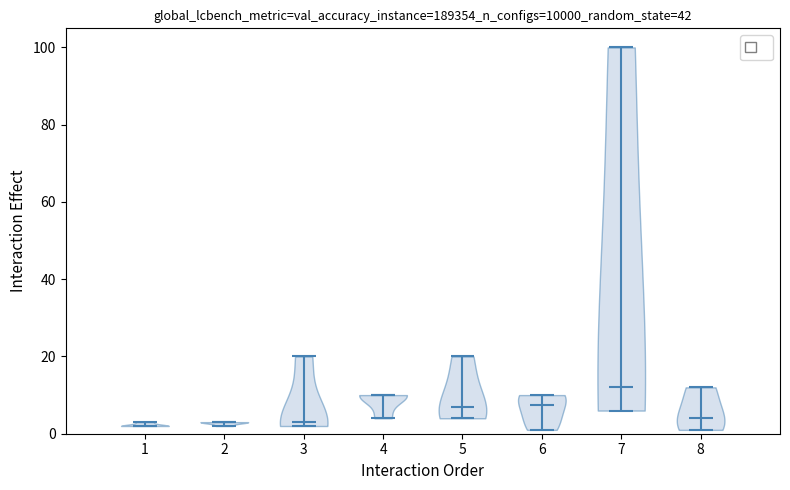

Reading left to right, read every violin against the y-axis: where its median line is, and the lowest and highest points it reaches. The values are not printed on the chart, so give them approximately, as read against the axis.

1: median line 2, lowest point 2, highest point 4
2: median line 4, lowest point 2, highest point 4
3: median line 4, lowest point 2, highest point 20
4: median line 10, lowest point 4, highest point 10
5: median line 8, lowest point 4, highest point 20
6: median line 8, lowest point 2, highest point 10
7: median line 12, lowest point 6, highest point 100
8: median line 4, lowest point 2, highest point 12